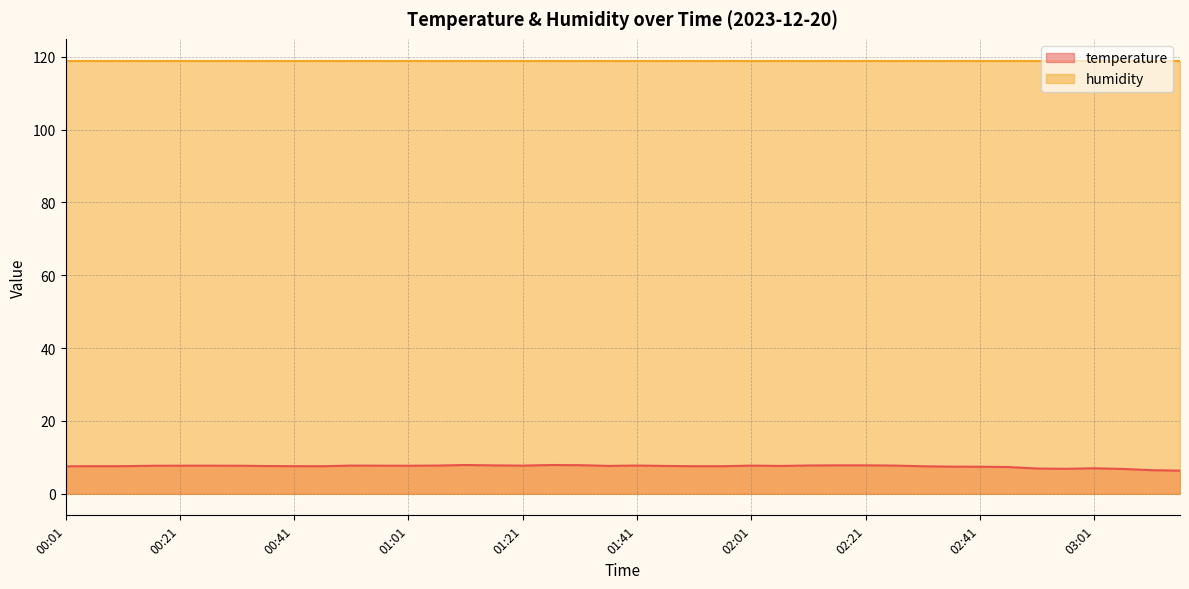

Is it true that the value at 01:26 is 10.3?

False